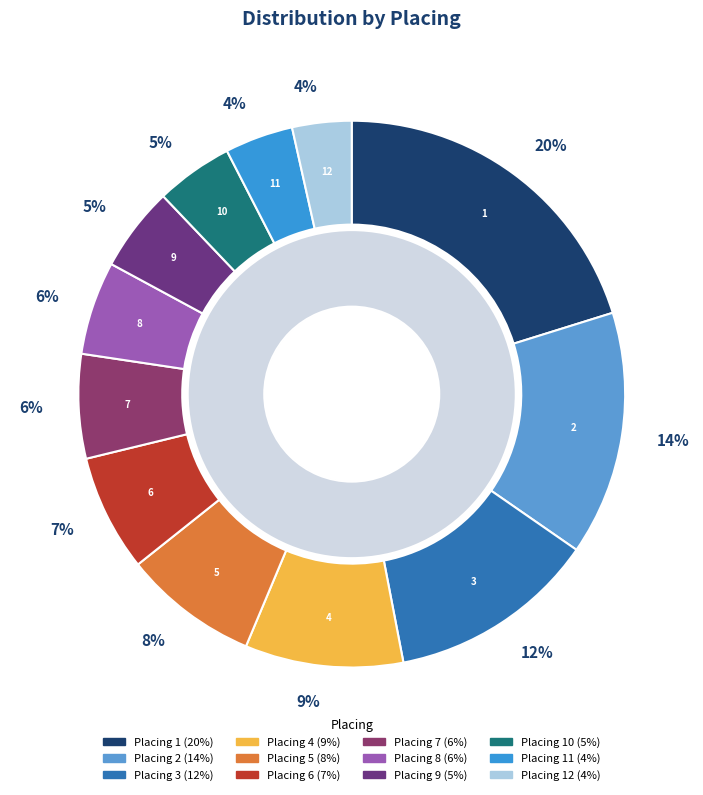

Does 8 account for over 50% of the chart?

No